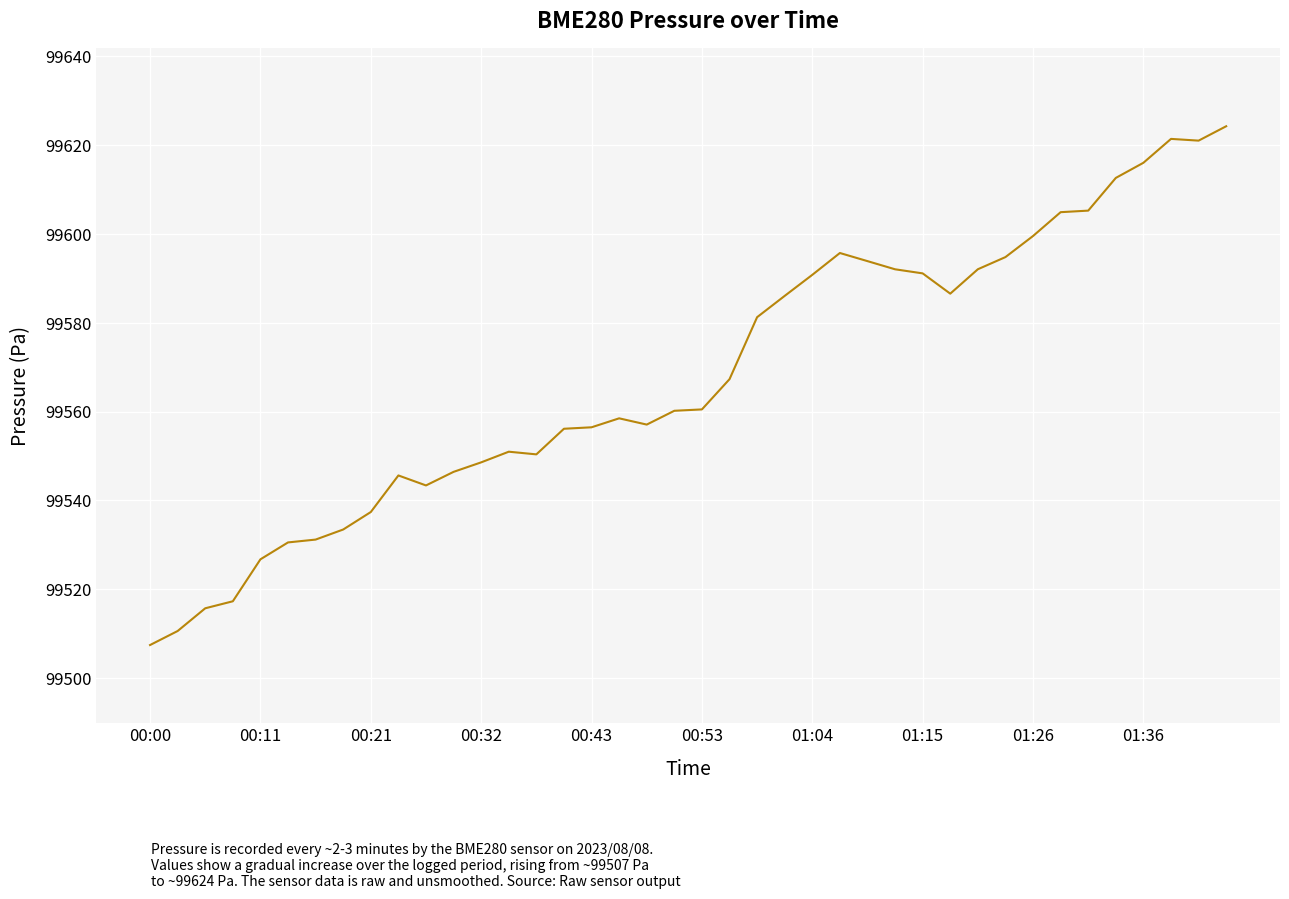

Is this an area chart (filled region under the line)?

No